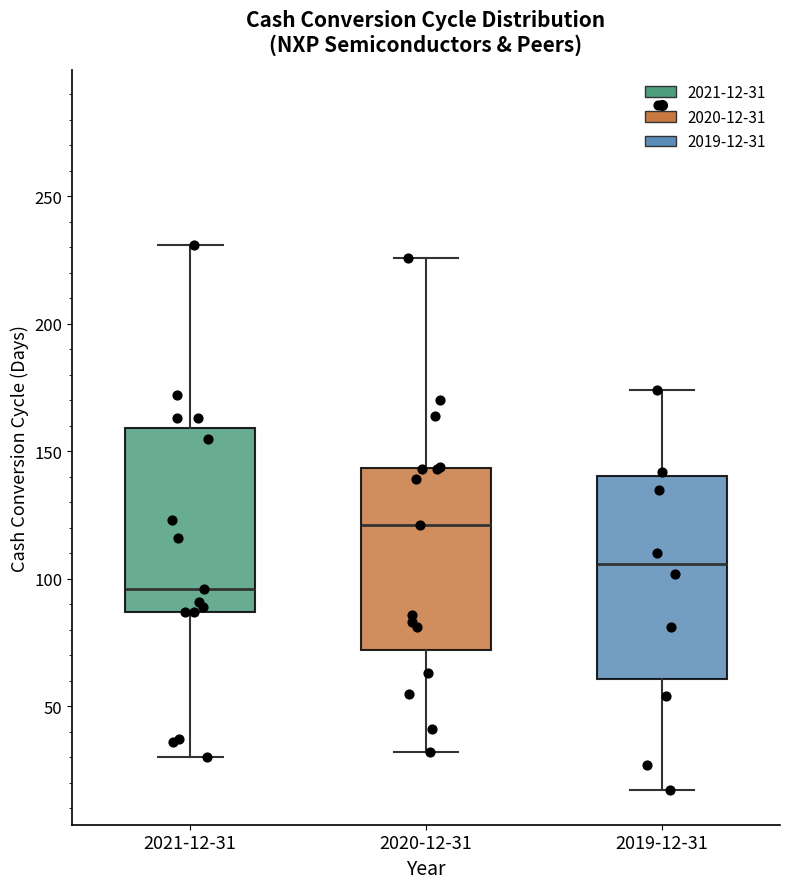

Reading left to right, transcribe this box plot: for each box, give where its median line is, the range the box spans, and where its two whiskers end, as read against the y-axis. The values are not printed on the chart, so give them approximately, as read against the axis.

2021-12-31: median 95, box 85 to 160, whiskers 30 to 230
2020-12-31: median 120, box 70 to 145, whiskers 30 to 225
2019-12-31: median 105, box 60 to 140, whiskers 15 to 175